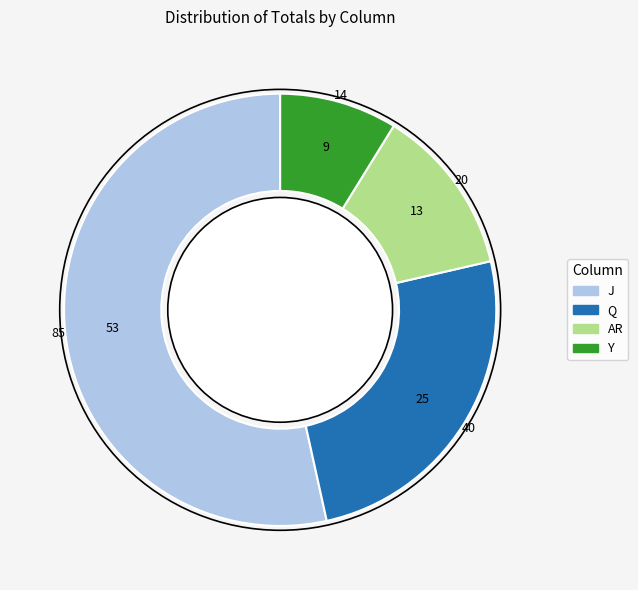

Is it true that AR is 26% of the pie?

False